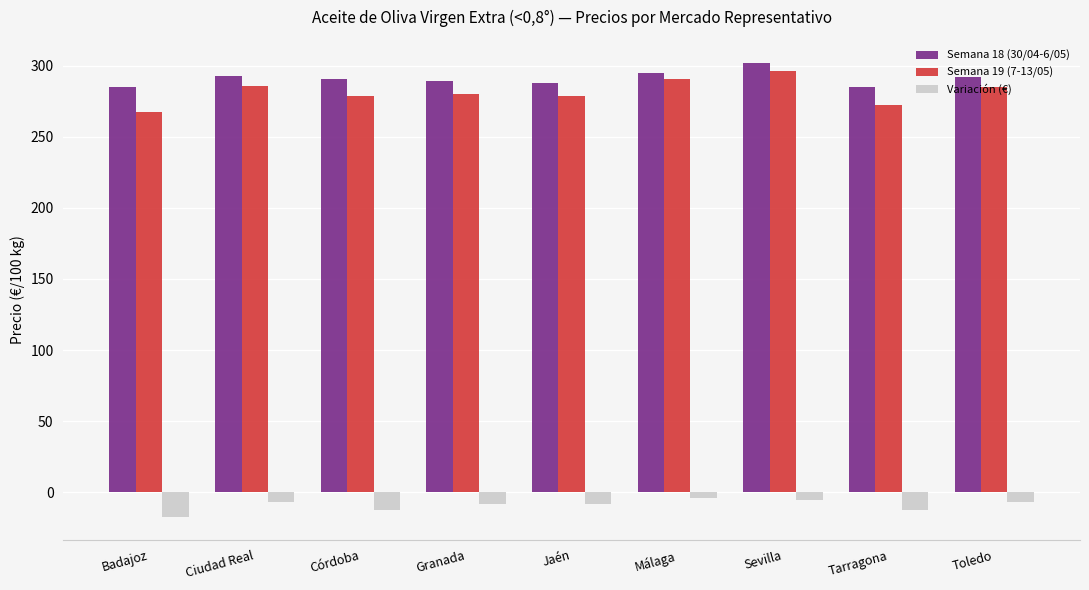

What is the total value across all series at Granada?

561.0